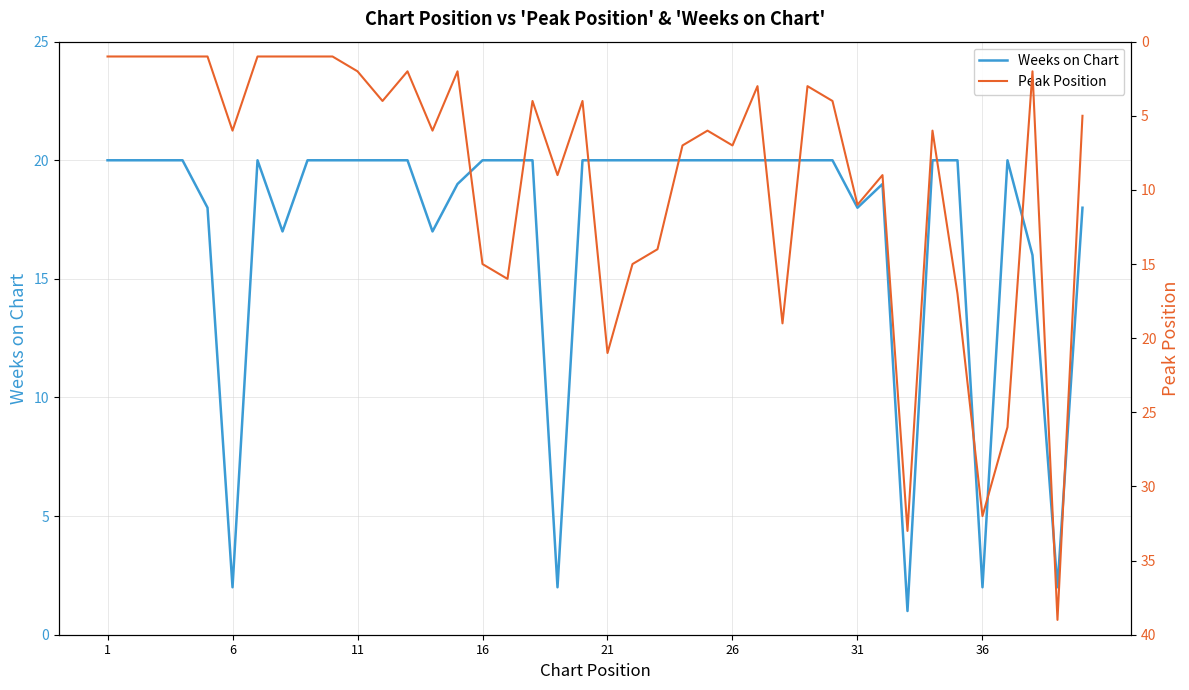

Is it true that Weeks on Chart equals 2 at 36?

True